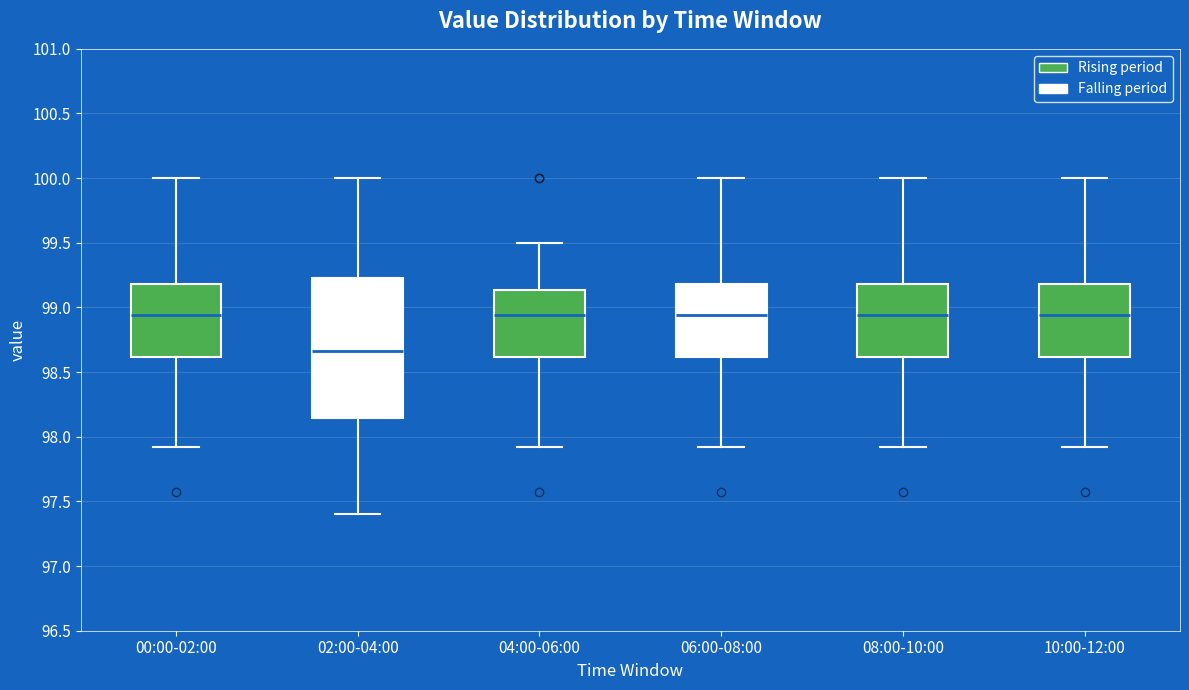

Which box has the lowest median line?

02:00-04:00